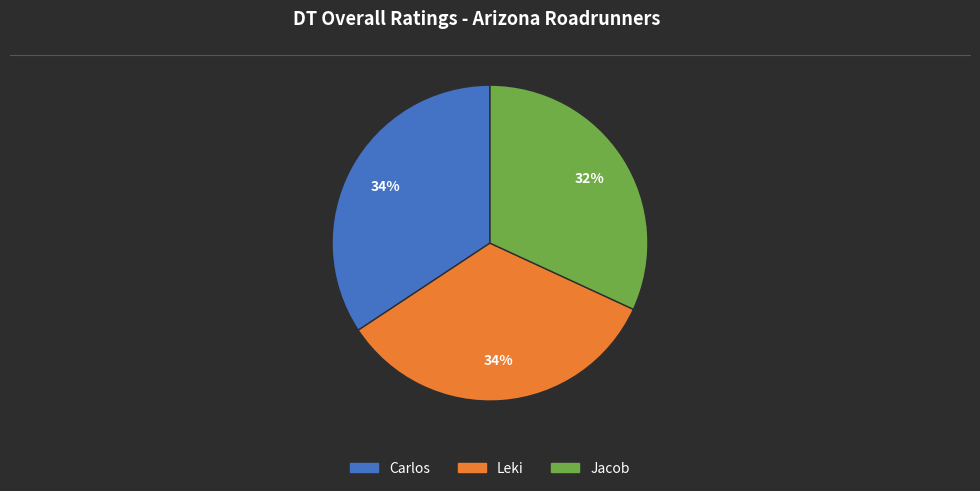

What is the smallest slice in the pie chart?

Jacob